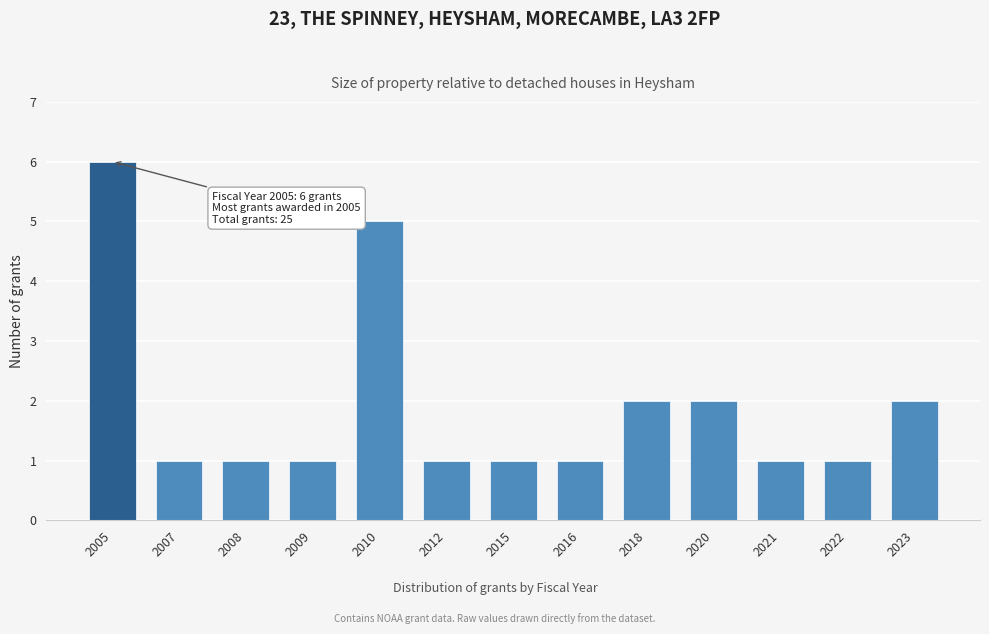

Reading right to left, extract all data points from this chart.

2	1	1	2	2	1	1	1	5	1	1	1	6